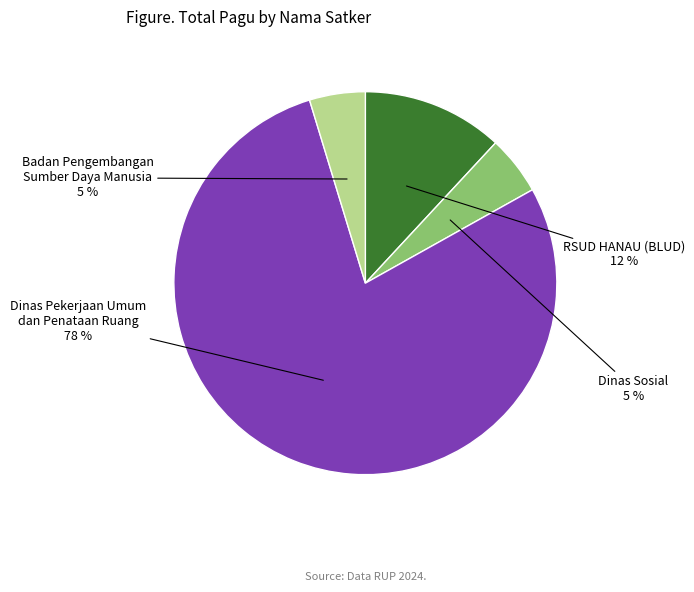

To the nearest percent, what is the average slice percentage?

25%